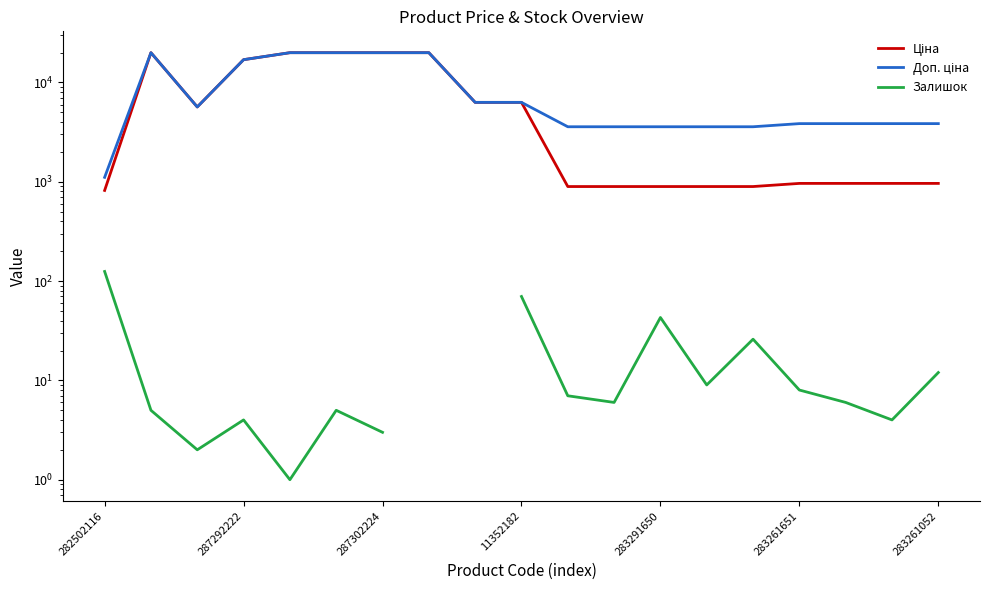

At which label does Залишок reach its peak?

282502116